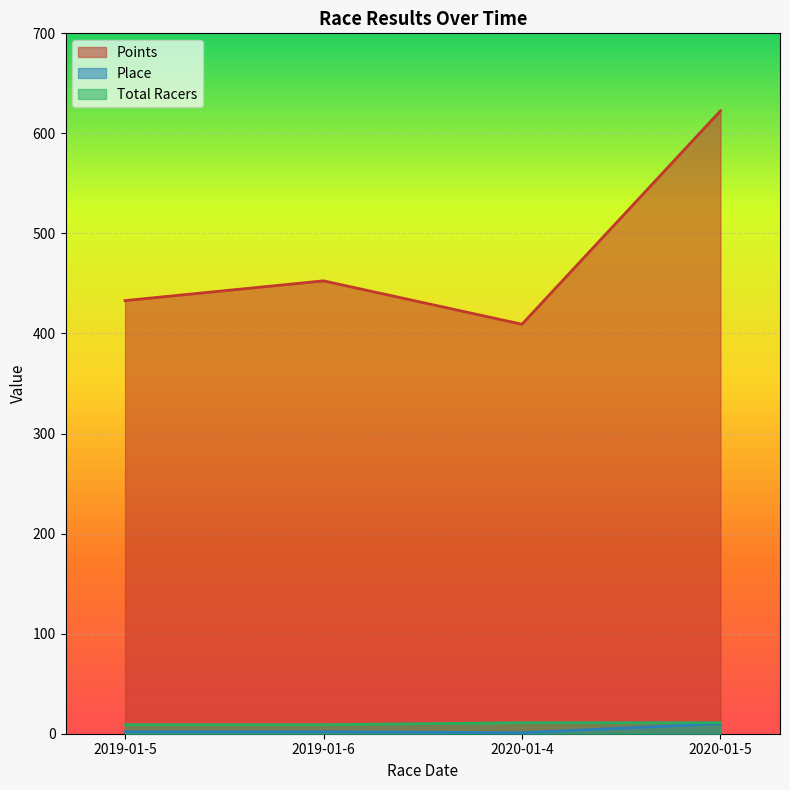

What is the value of the Points point at the 4th from the left?

622.6